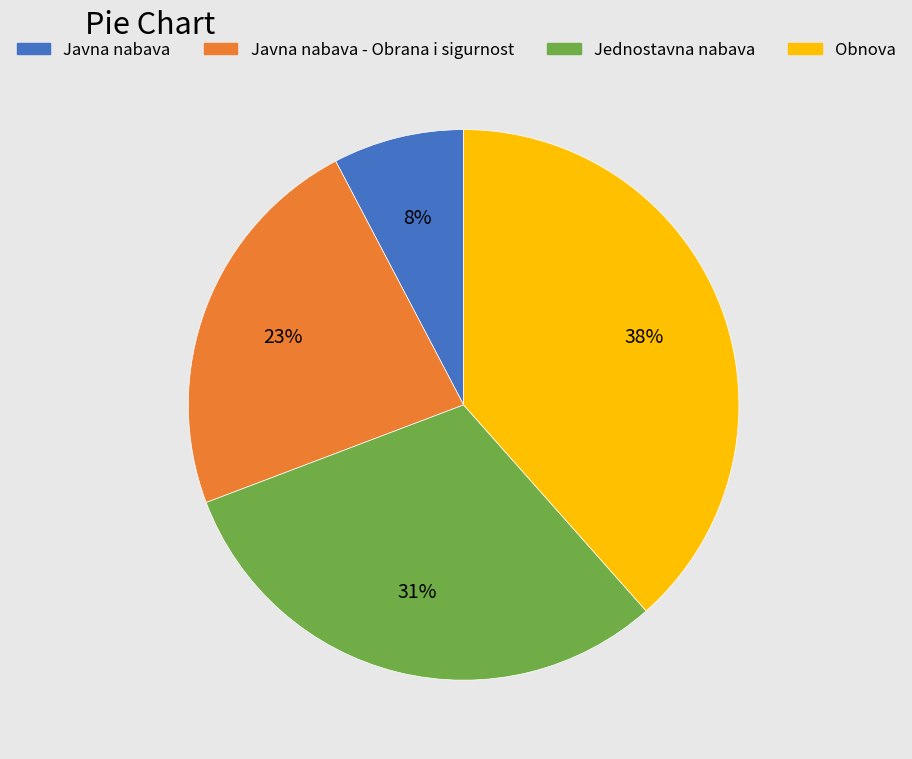

How many slices are in this pie chart?

4